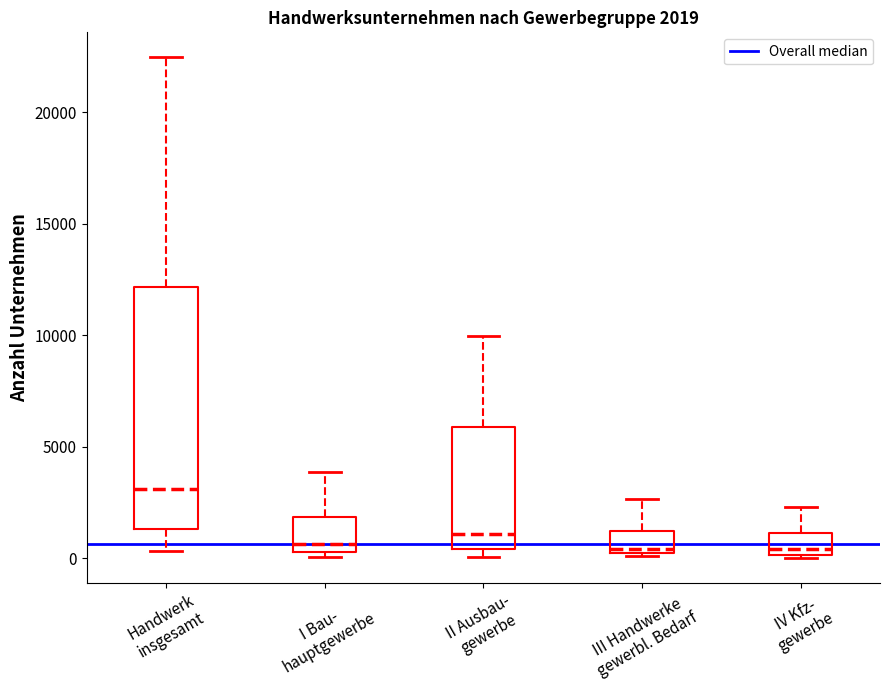

Which box's median line is the highest?

Handwerk insgesamt